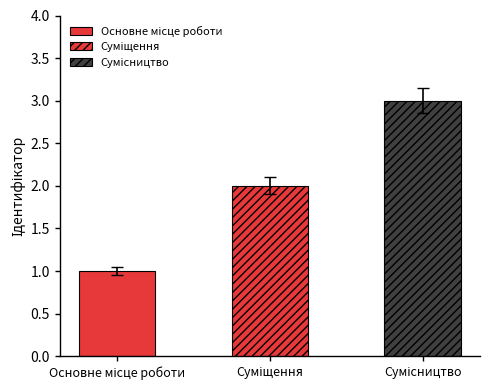

What position from the right is Основне місце роботи?

3